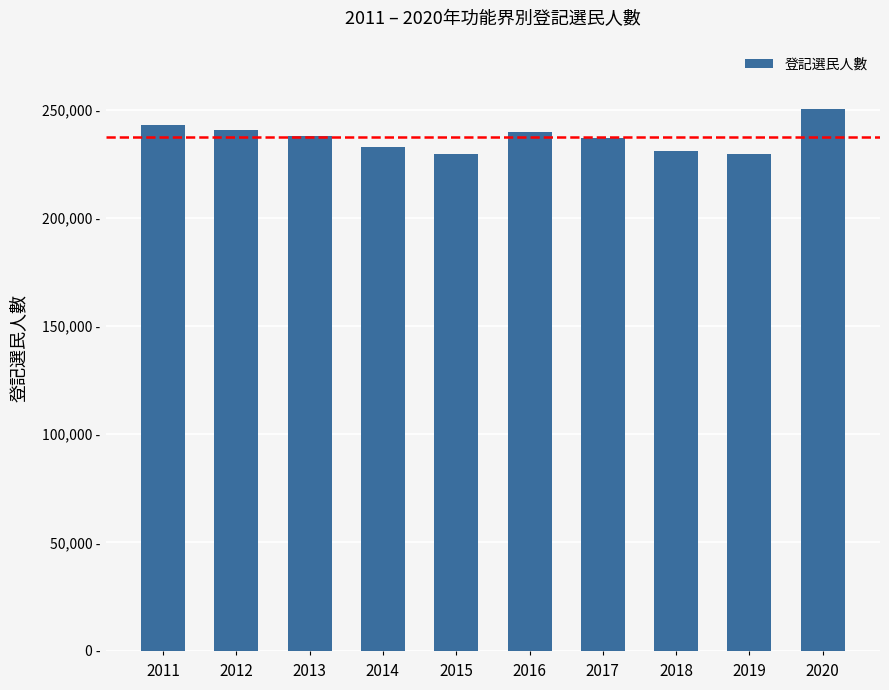

Does the chart contain any negative values?

No